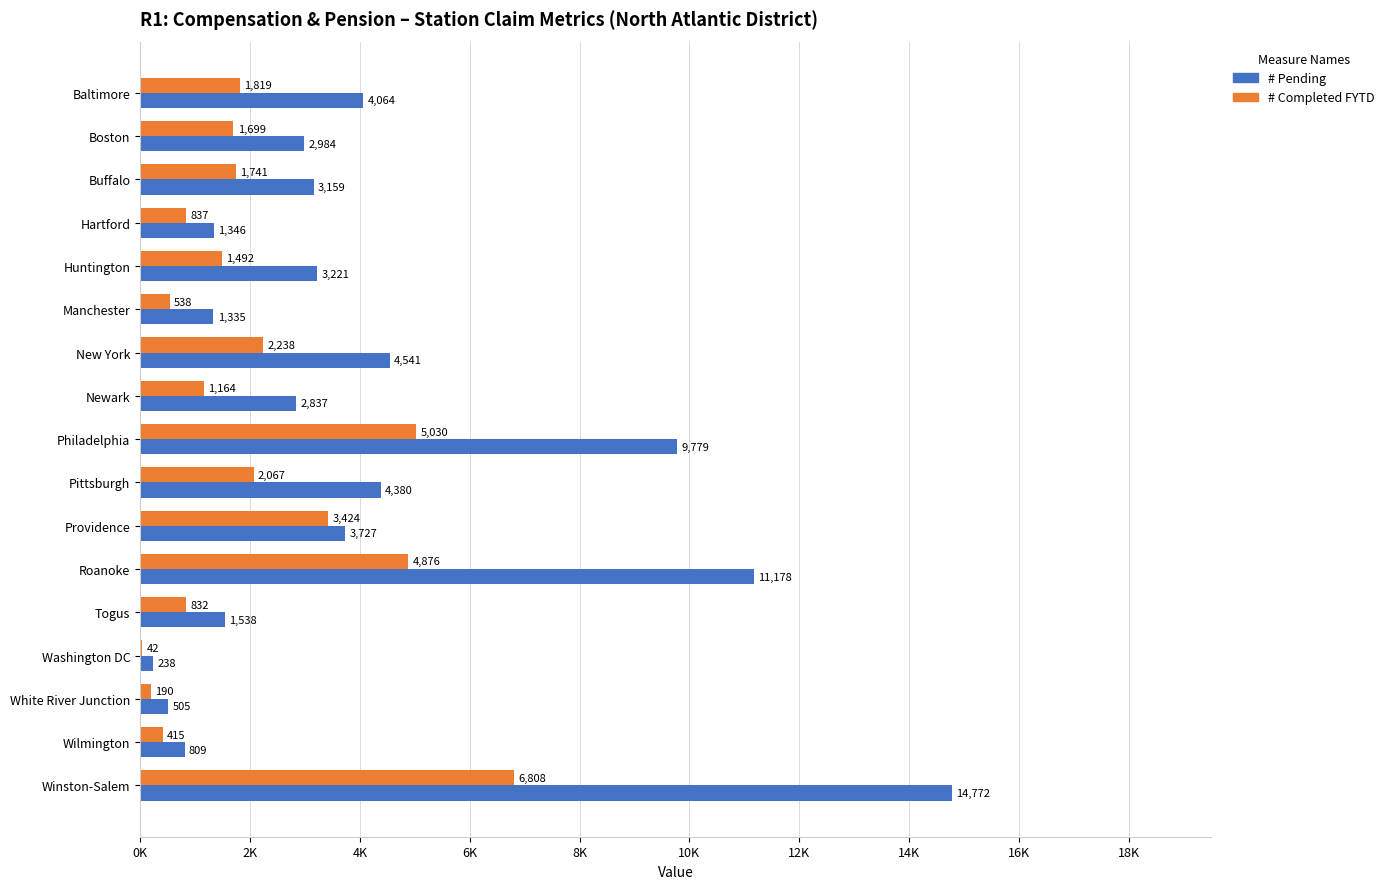

What is the difference between the maximum and minimum values in the # Completed FYTD series?

6766